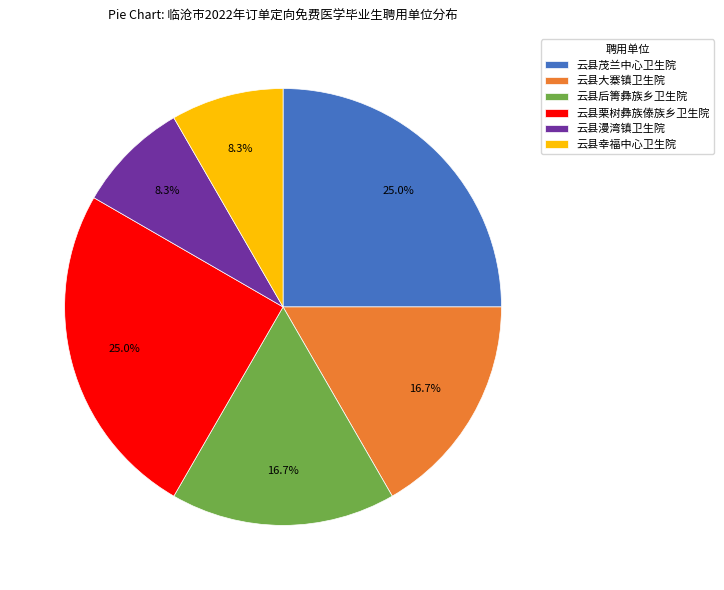

Approximately how many times larger is the value at 云县大寨镇卫生院 compared to 云县茂兰中心卫生院?

0.7